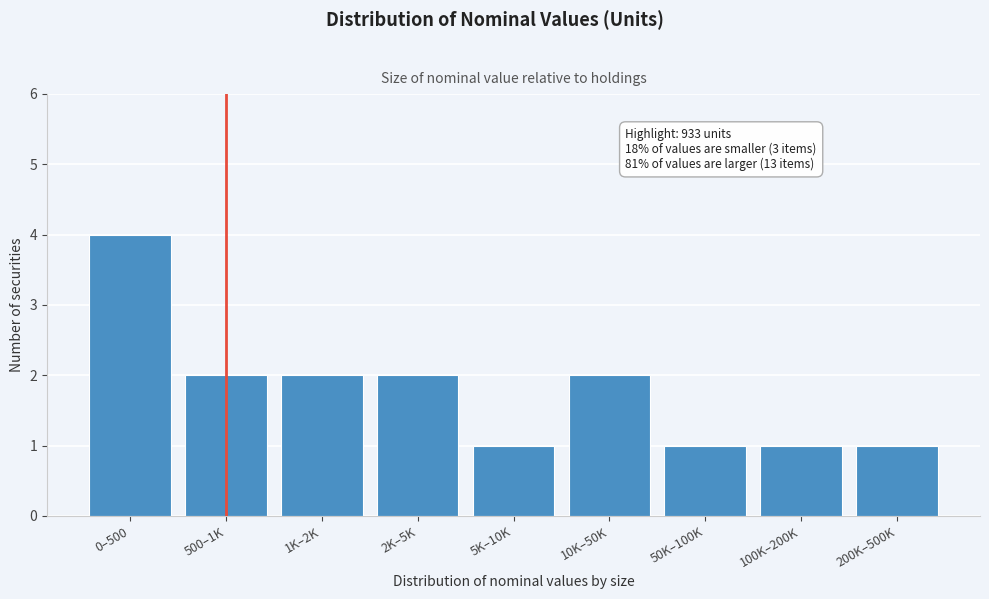

Reading left to right, extract all data points from this chart.

0–500=4	500–1K=2	1K–2K=2	2K–5K=2	5K–10K=1	10K–50K=2	50K–100K=1	100K–200K=1	200K–500K=1